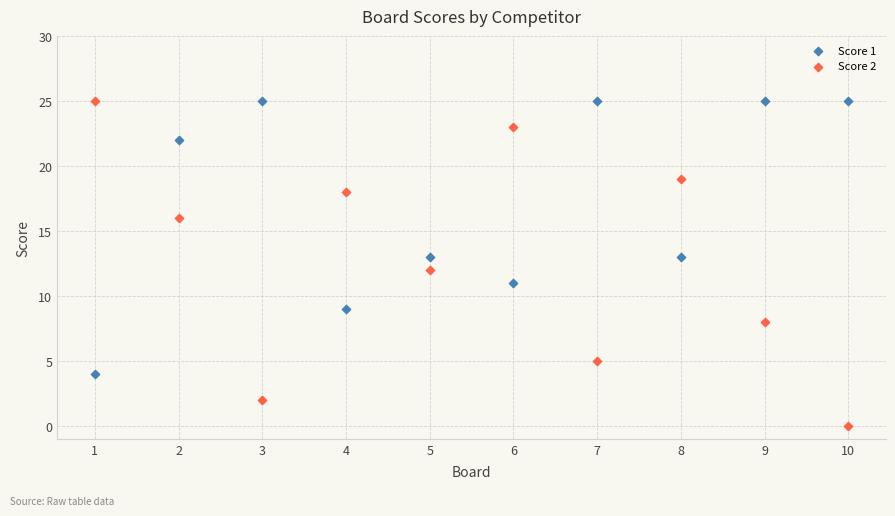

Which series has the widest spread of Y values?

Score 2